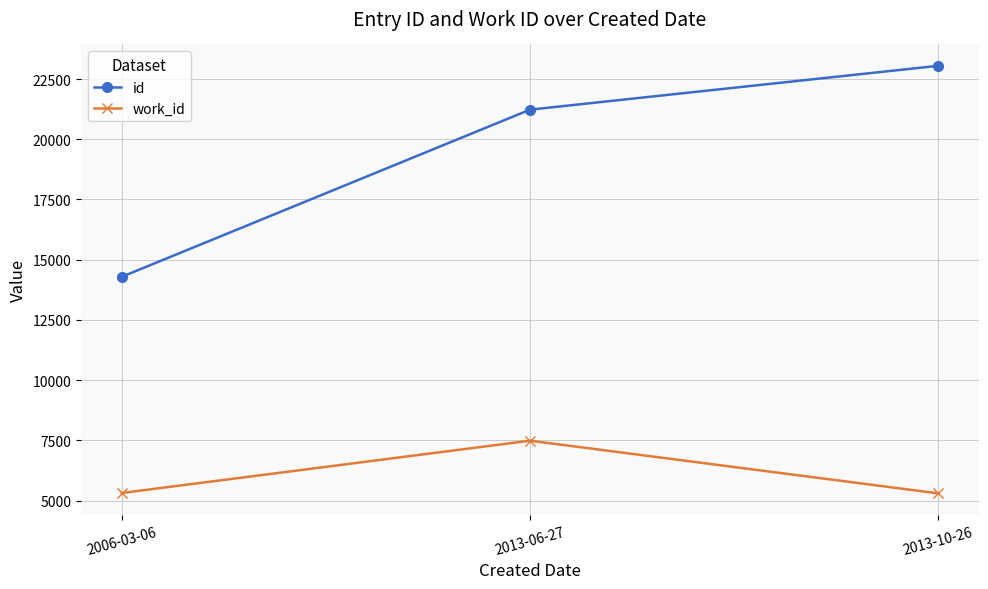

What is the label of the 3rd point from the right?

2006-03-06